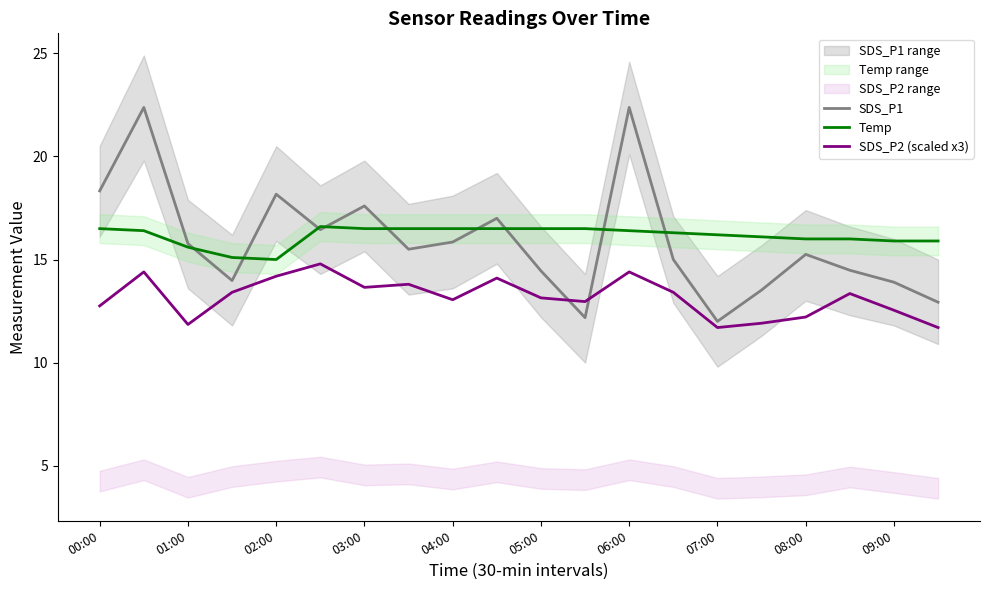

What is the lowest value of the Temp series?

15.0